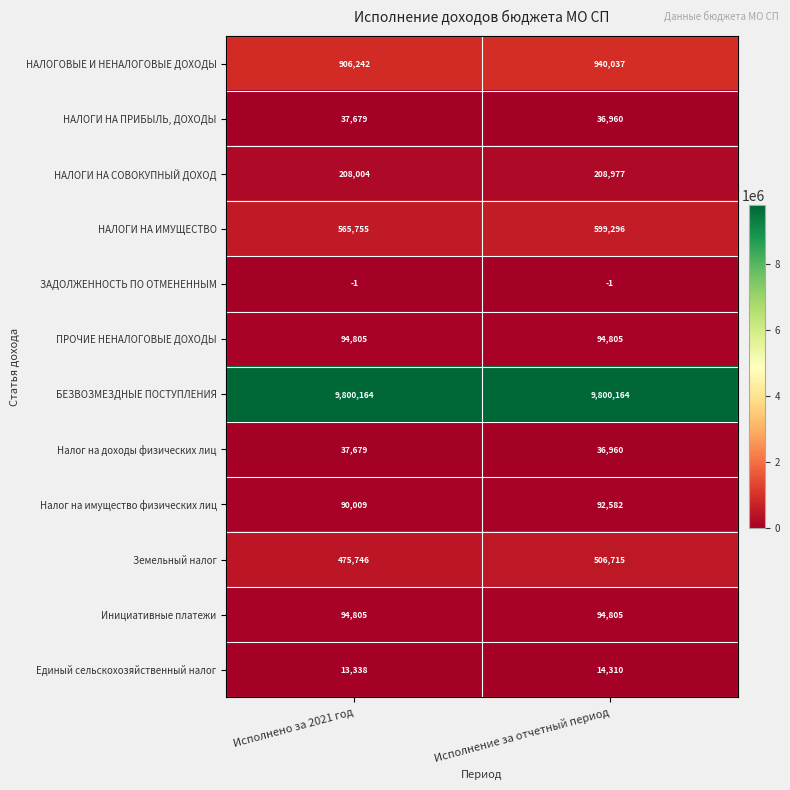

Which series has the largest total across all categories?

БЕЗВОЗМЕЗДНЫЕ ПОСТУПЛЕНИЯ